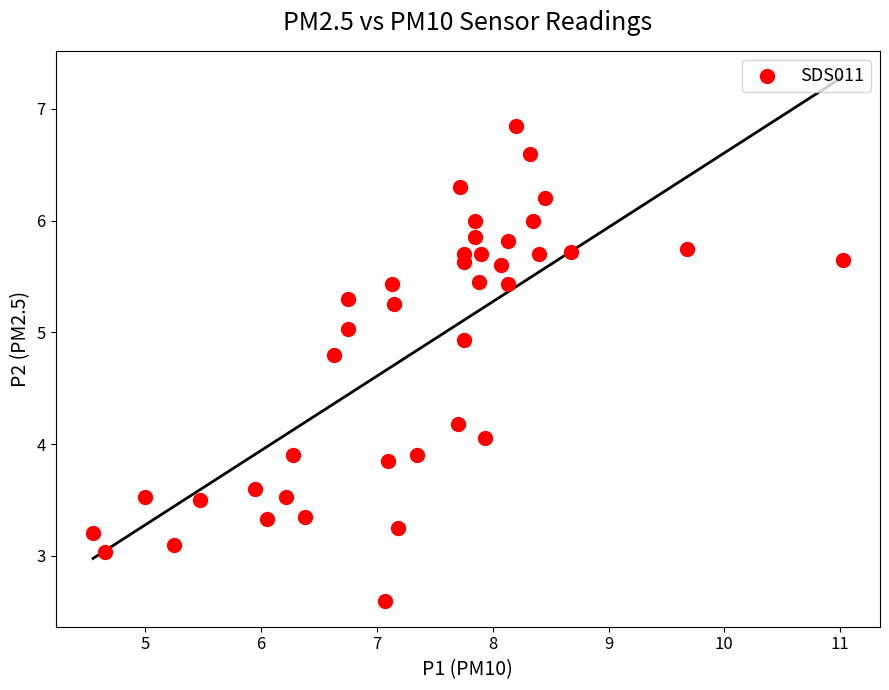

What is the range of X values (max minus min)?

6.5